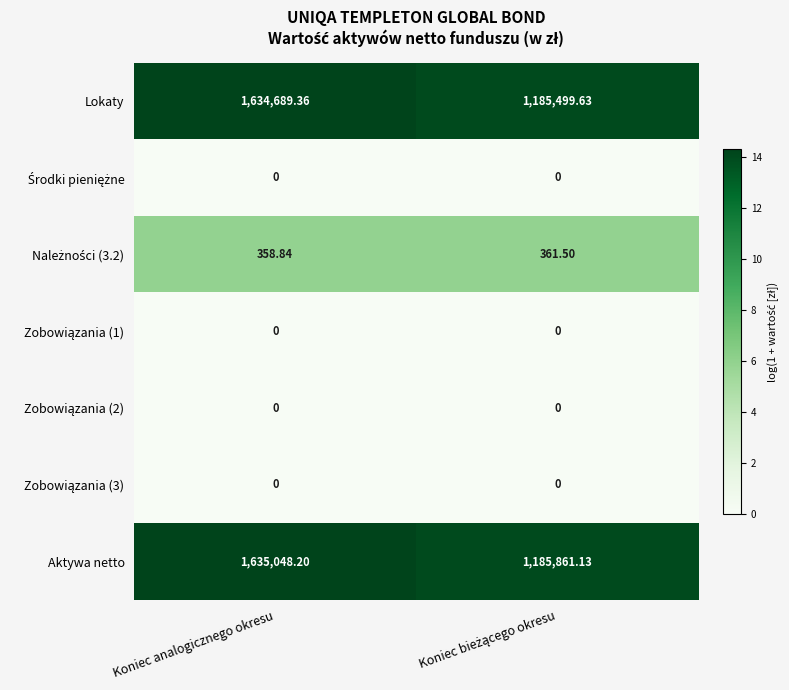

Where does the Aktywa netto series first go above 1635048?

Koniec analogicznego okresu